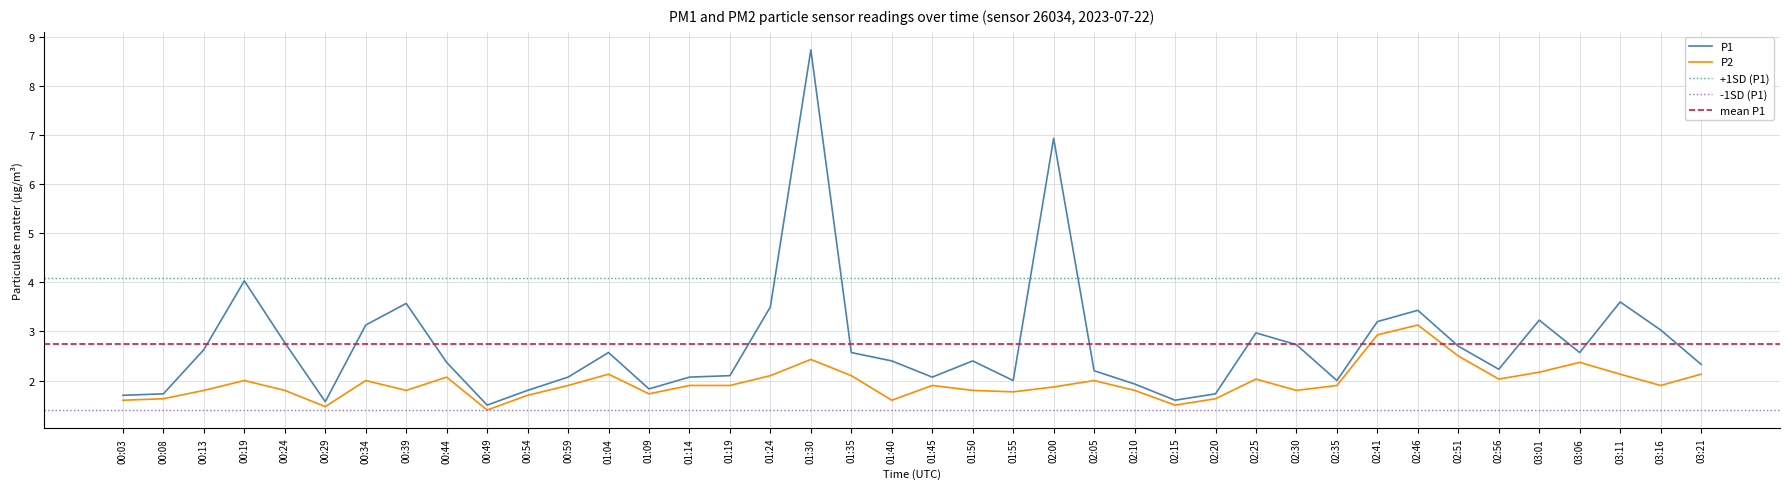

True or false: P1 and P2 intersect in this chart.

False